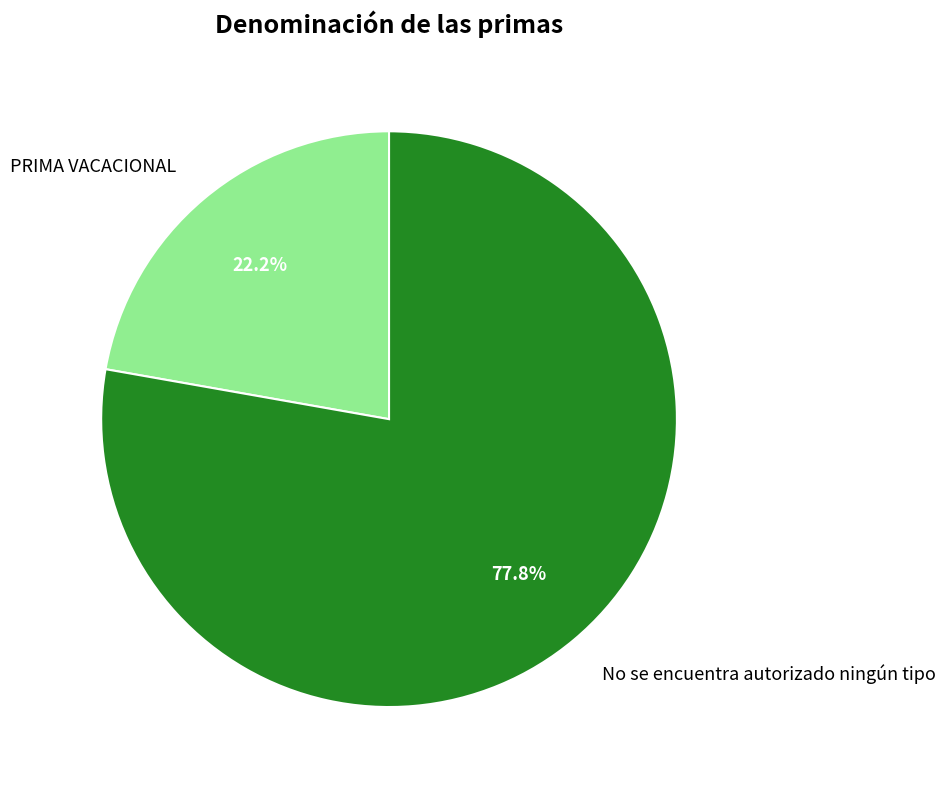

What is the smallest slice in the pie chart?

PRIMA VACACIONAL